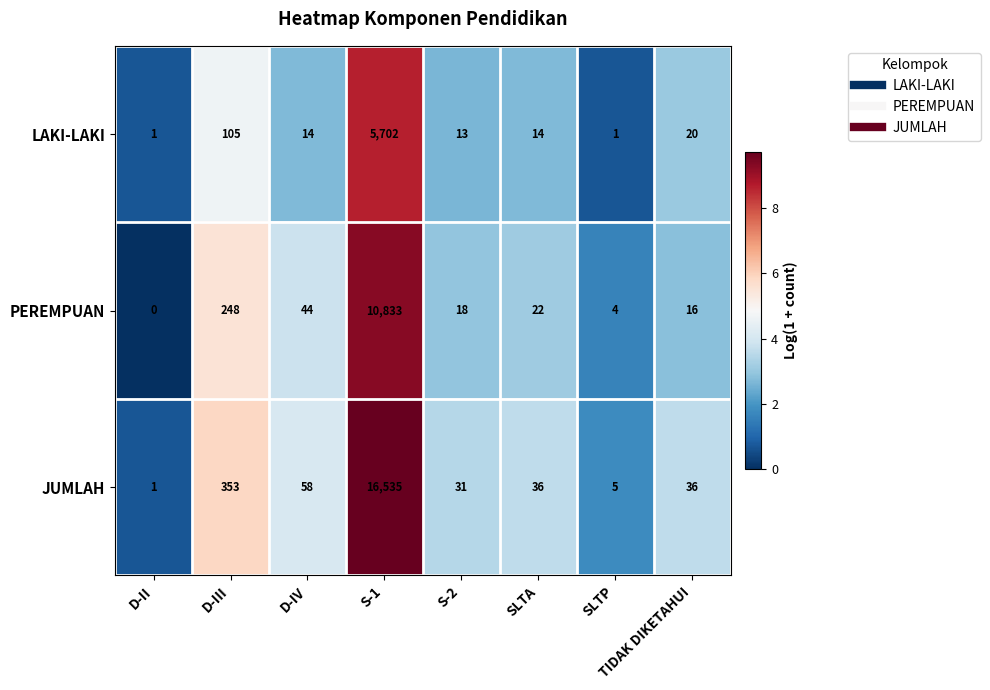

How many data points does each series have?

8